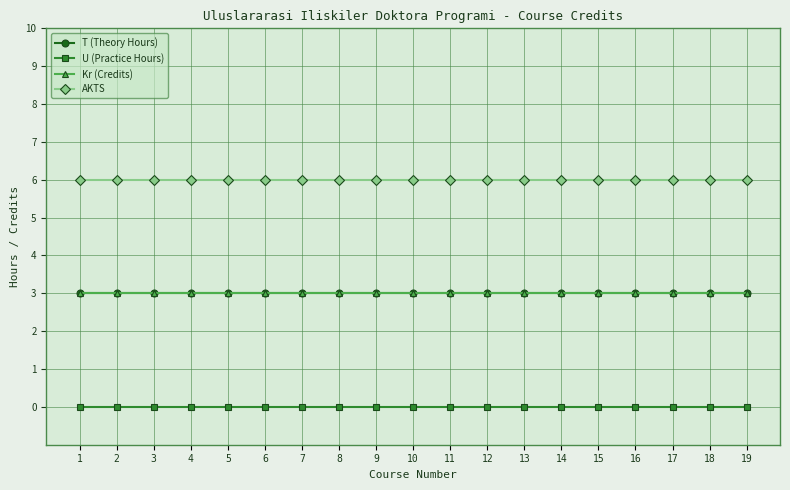

What is the value of the AKTS point at the 2nd from the left?

6